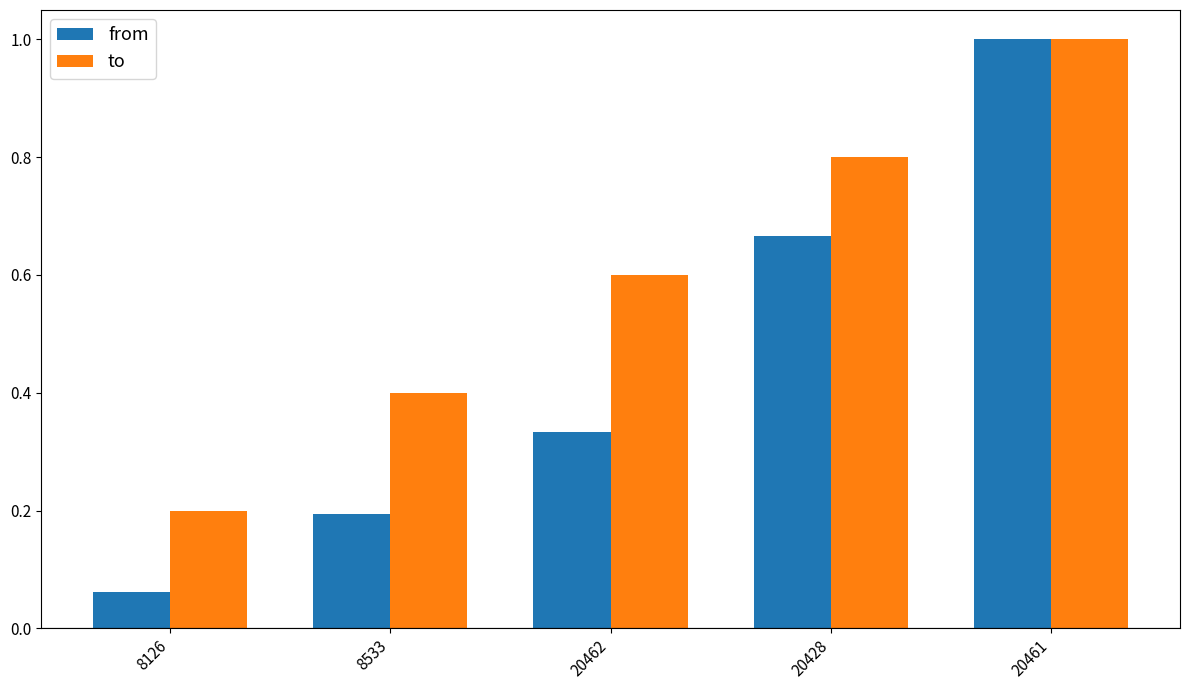

Is it true that to equals 1.2 at 20428?

False